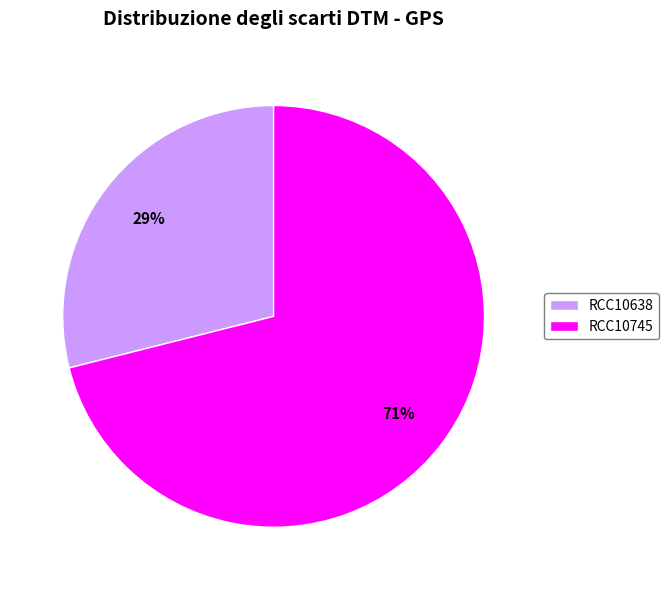

Count the number of slices in the pie.

2